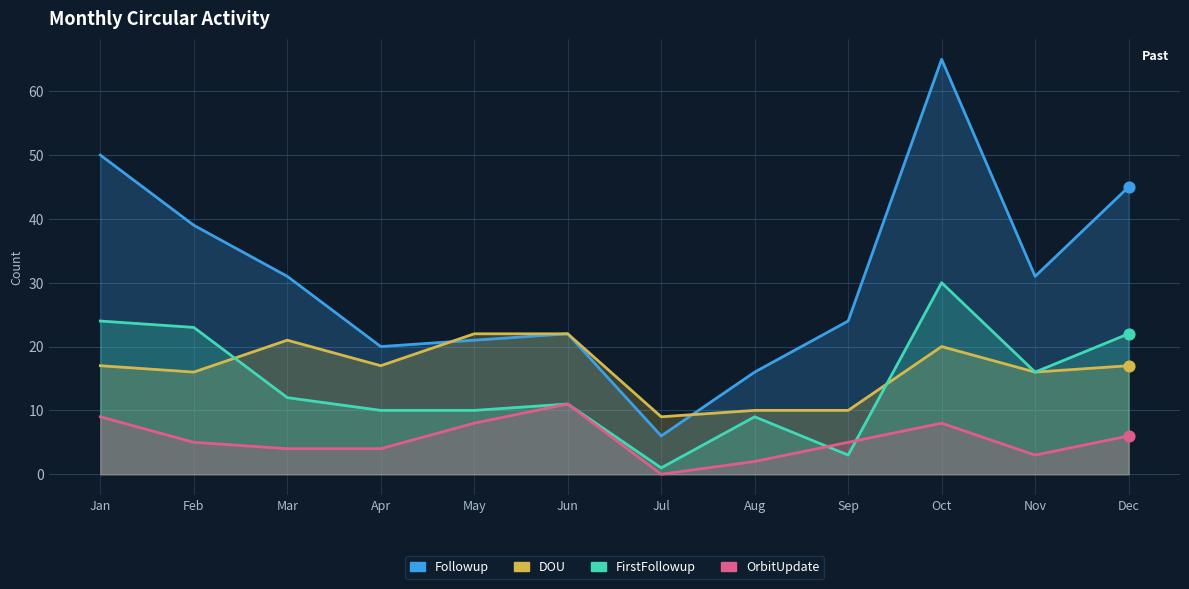

Is the value of DOU at Nov greater than the value of OrbitUpdate at Sep?

Yes